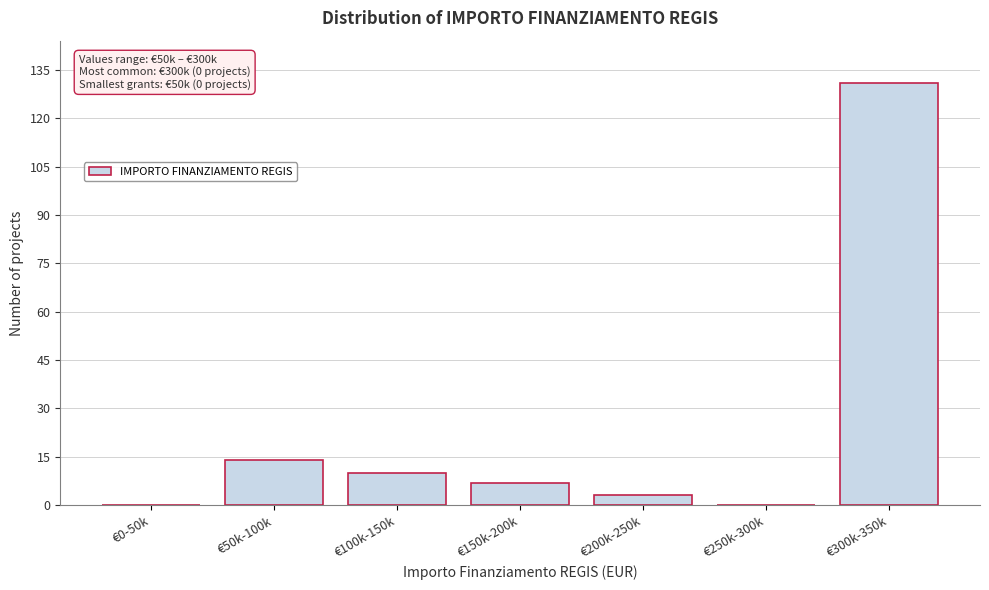

Reading right to left, list all the values displayed in this chart.

€300k-350k=131	€250k-300k=0	€200k-250k=3	€150k-200k=7	€100k-150k=10	€50k-100k=14	€0-50k=0